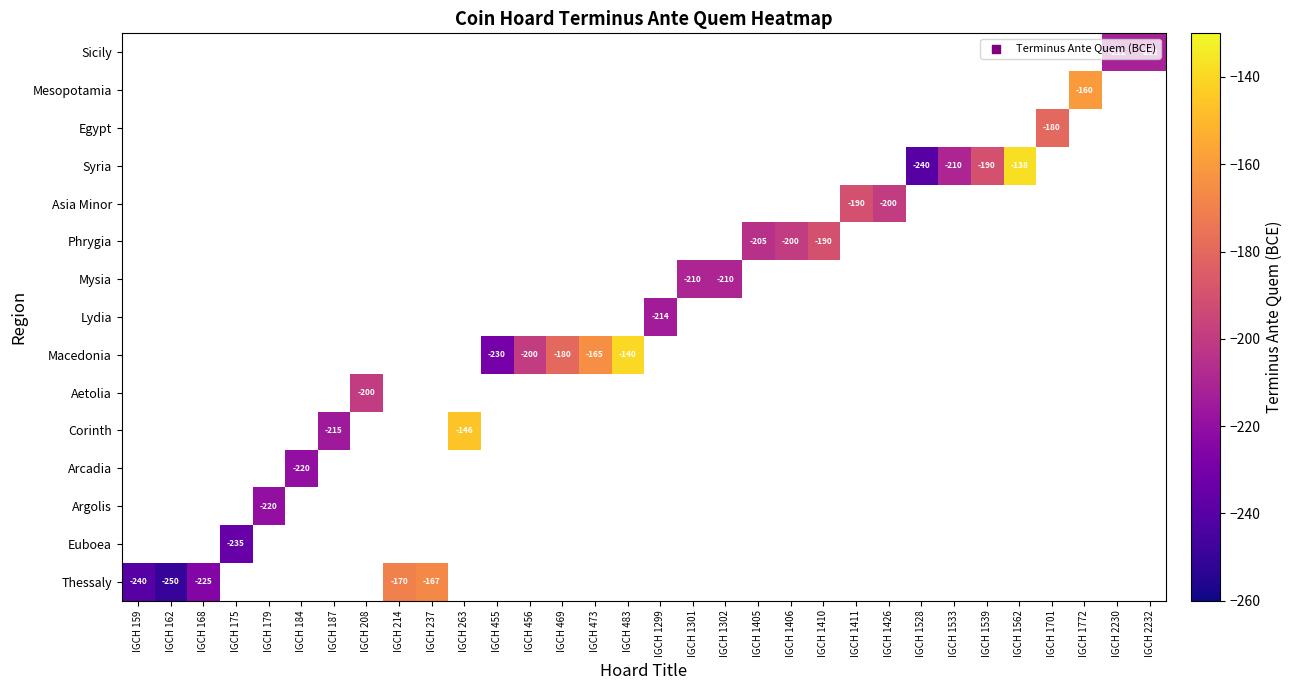

True or false: Mesopotamia has a value of -218 at IGCH 1772.

False